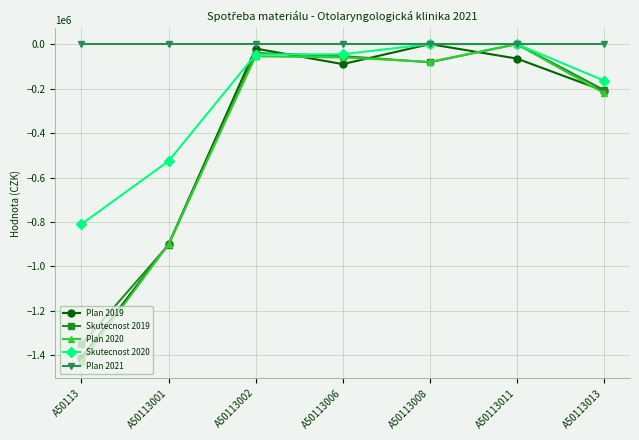

What is the difference between the highest and lowest values at A50113008?

81802.6